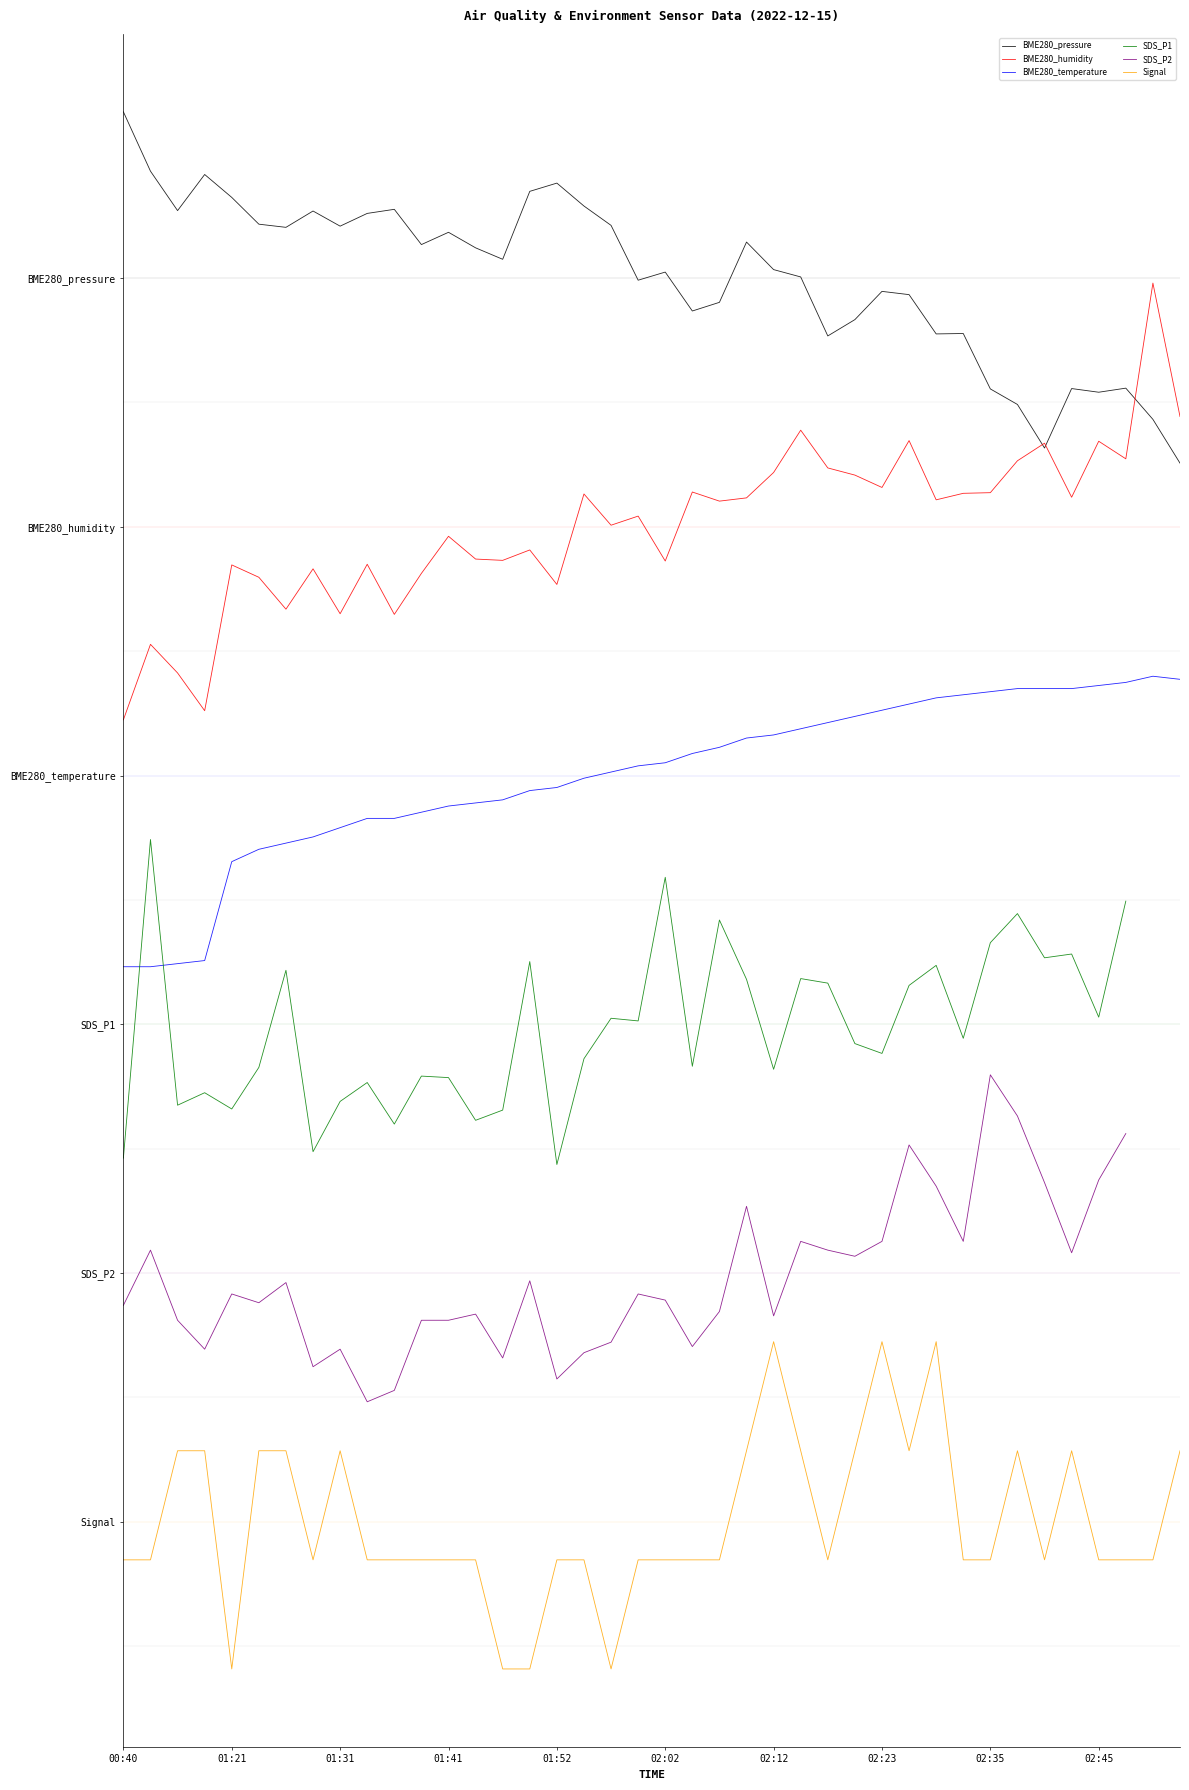

What are all the series names shown in the legend?

BME280_pressure, BME280_humidity, BME280_temperature, SDS_P1, SDS_P2, Signal